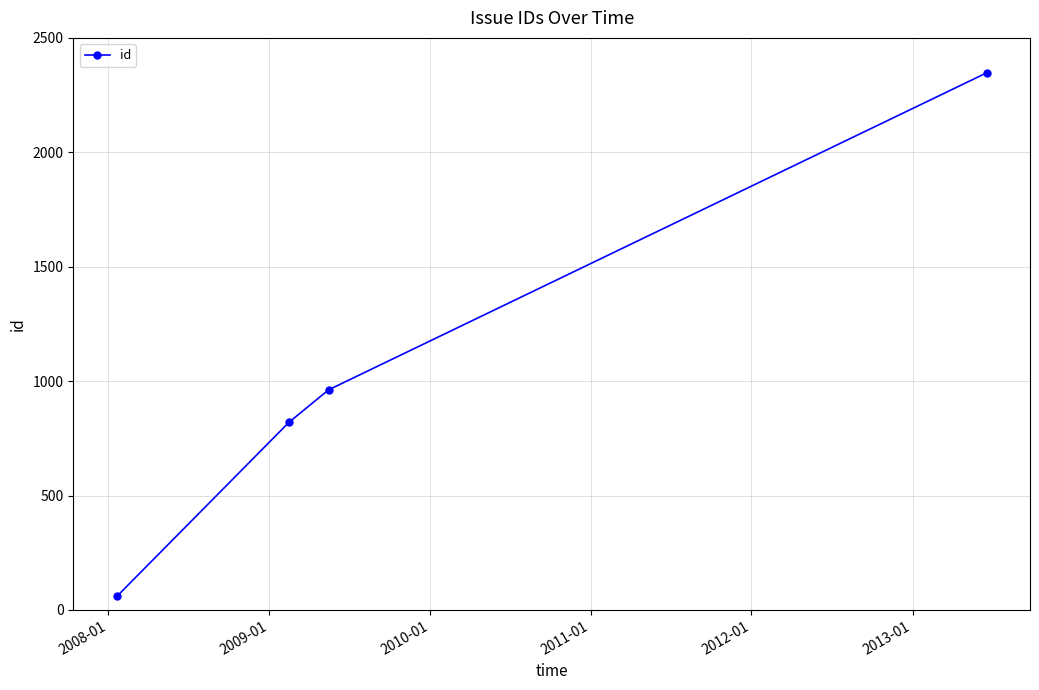

What is the greatest value displayed?

2347